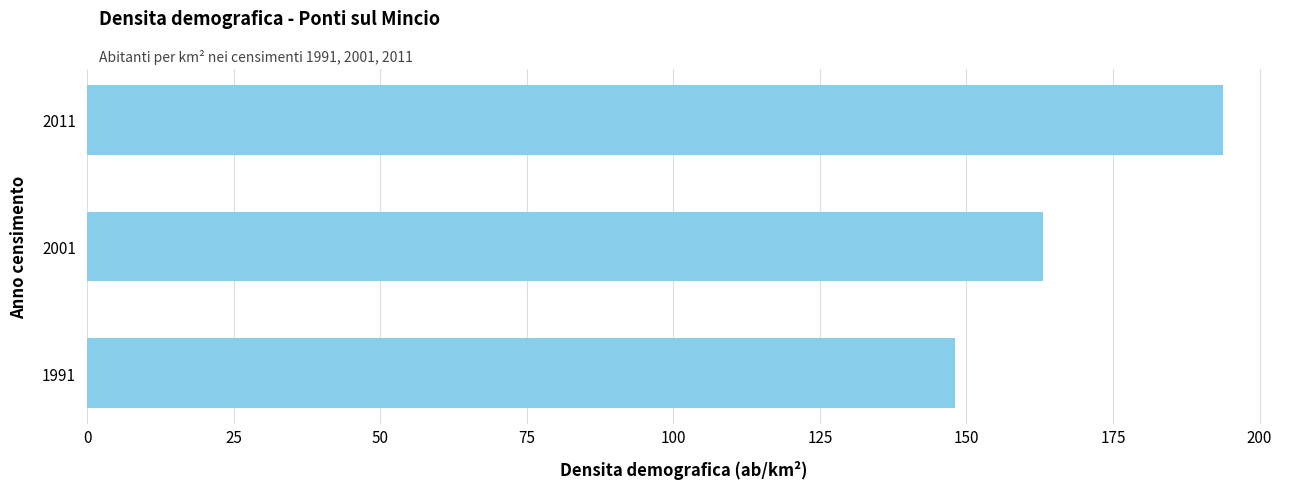

Approximately how many times larger is the value at 2011 compared to 1991?

1.3